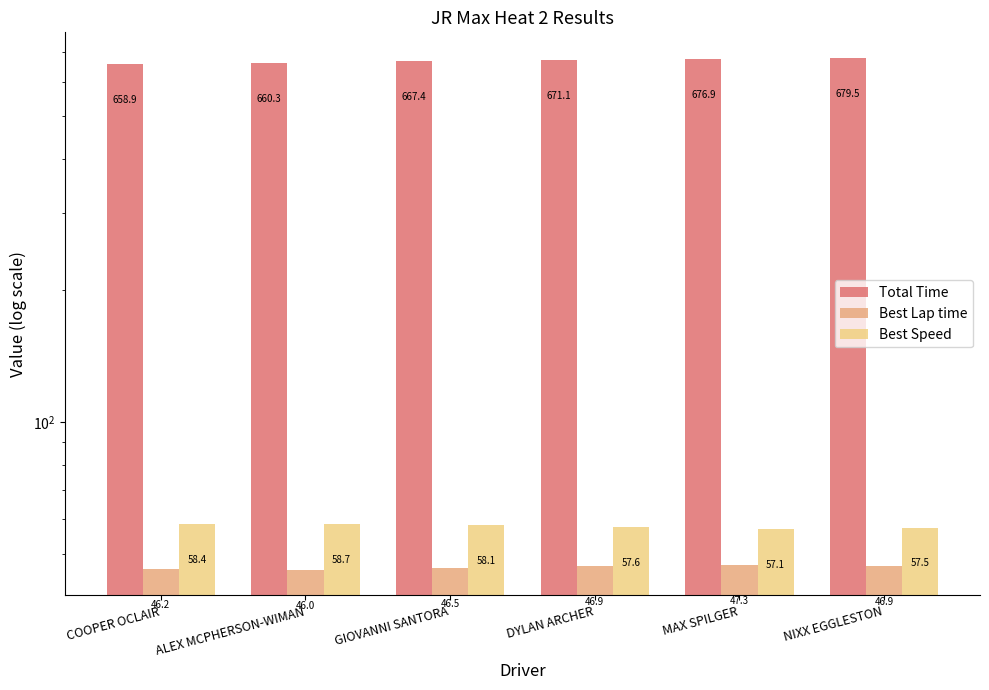

The Best Lap time series shows 79.1 at MAX SPILGER. True or false?

False